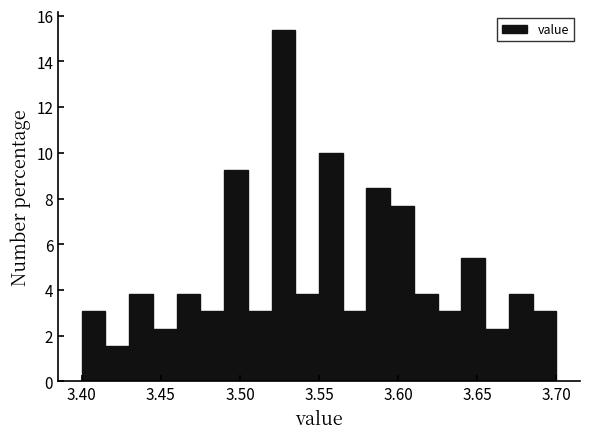

Read against the x-axis, roughly where is the centre of the tallest bar?

3.530